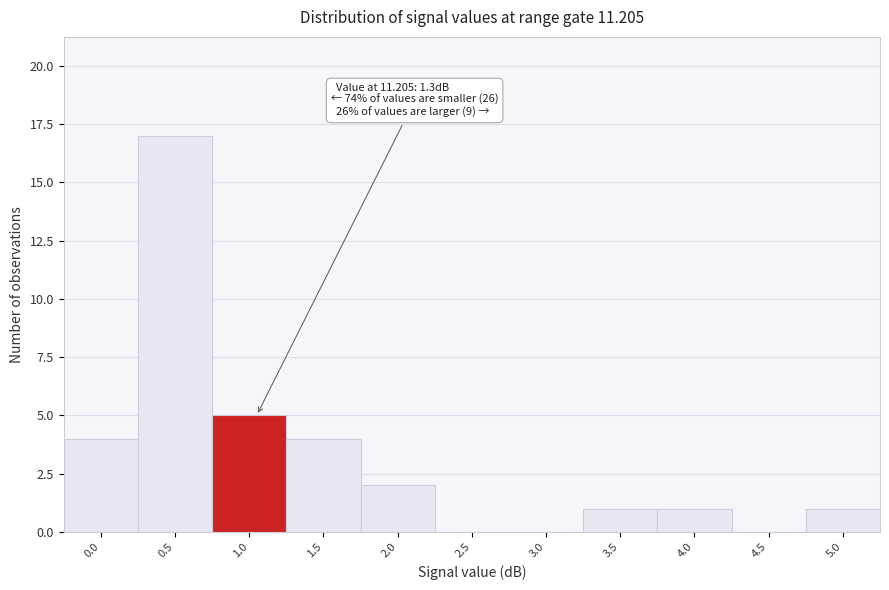

Reading left to right, list all the values displayed in this chart.

0.0=4	0.5=17	1.0=5	1.5=4	2.0=2	2.5=0	3.0=0	3.5=1	4.0=1	4.5=0	5.0=1